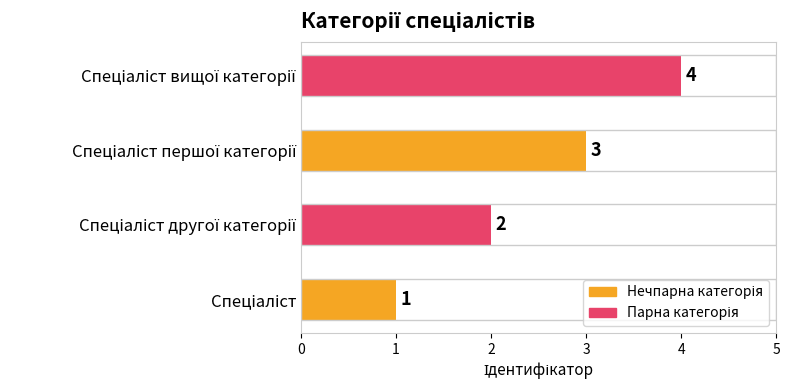

What is the maximum value shown in the chart?

4